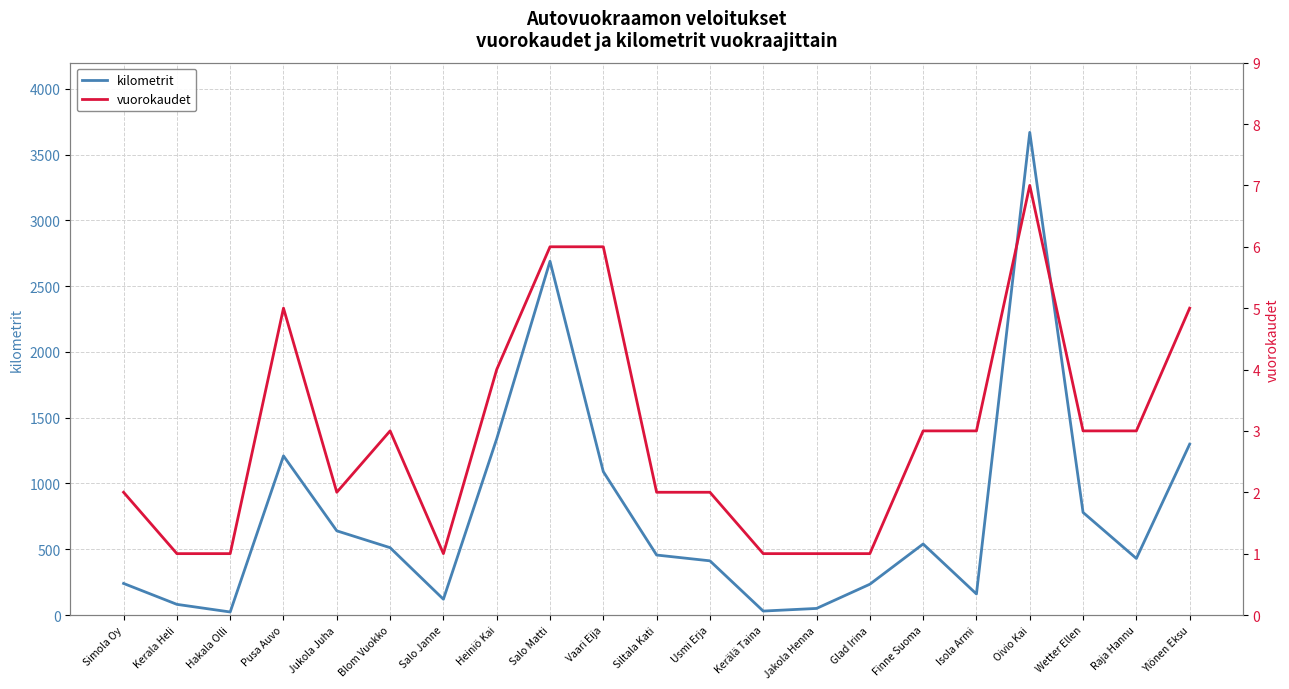

What is the average value of the kilometrit series?

762